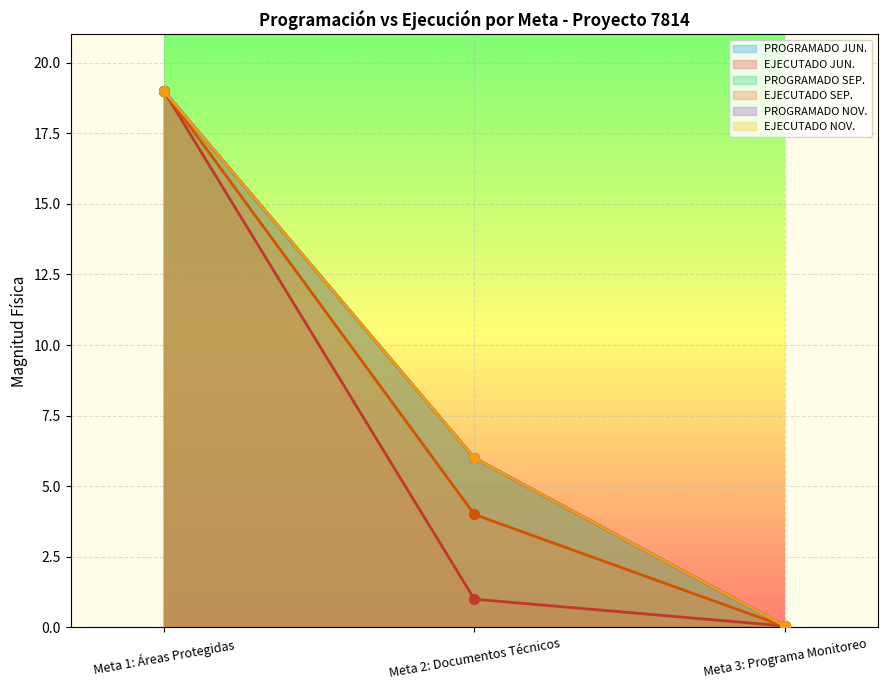

Which series has the largest range (max minus min)?

EJECUTADO SEP.